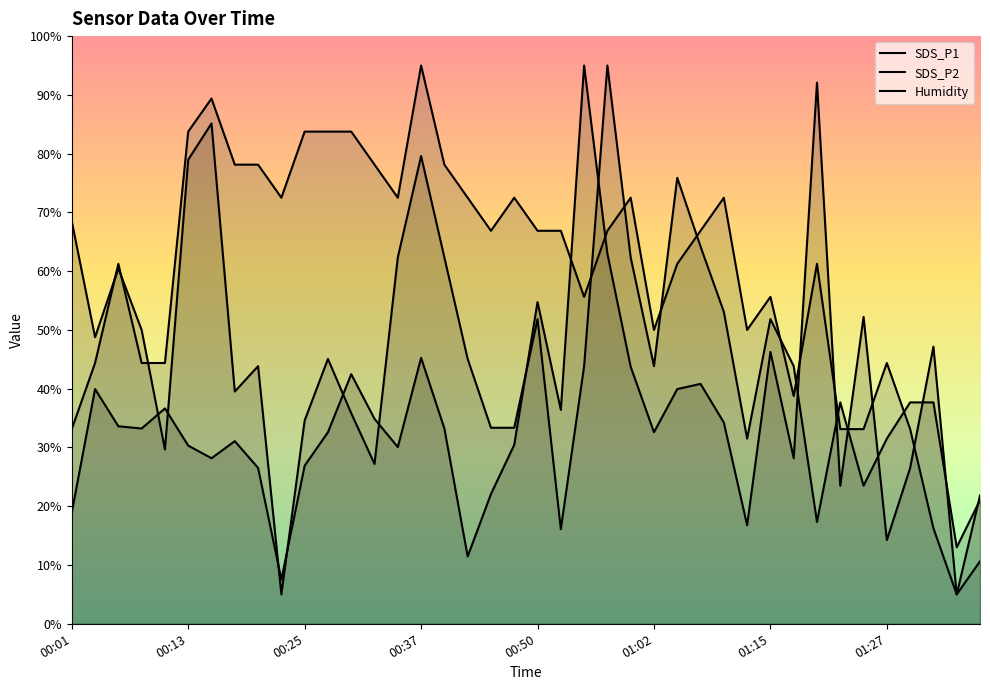

How many lines are shown in the chart?

3